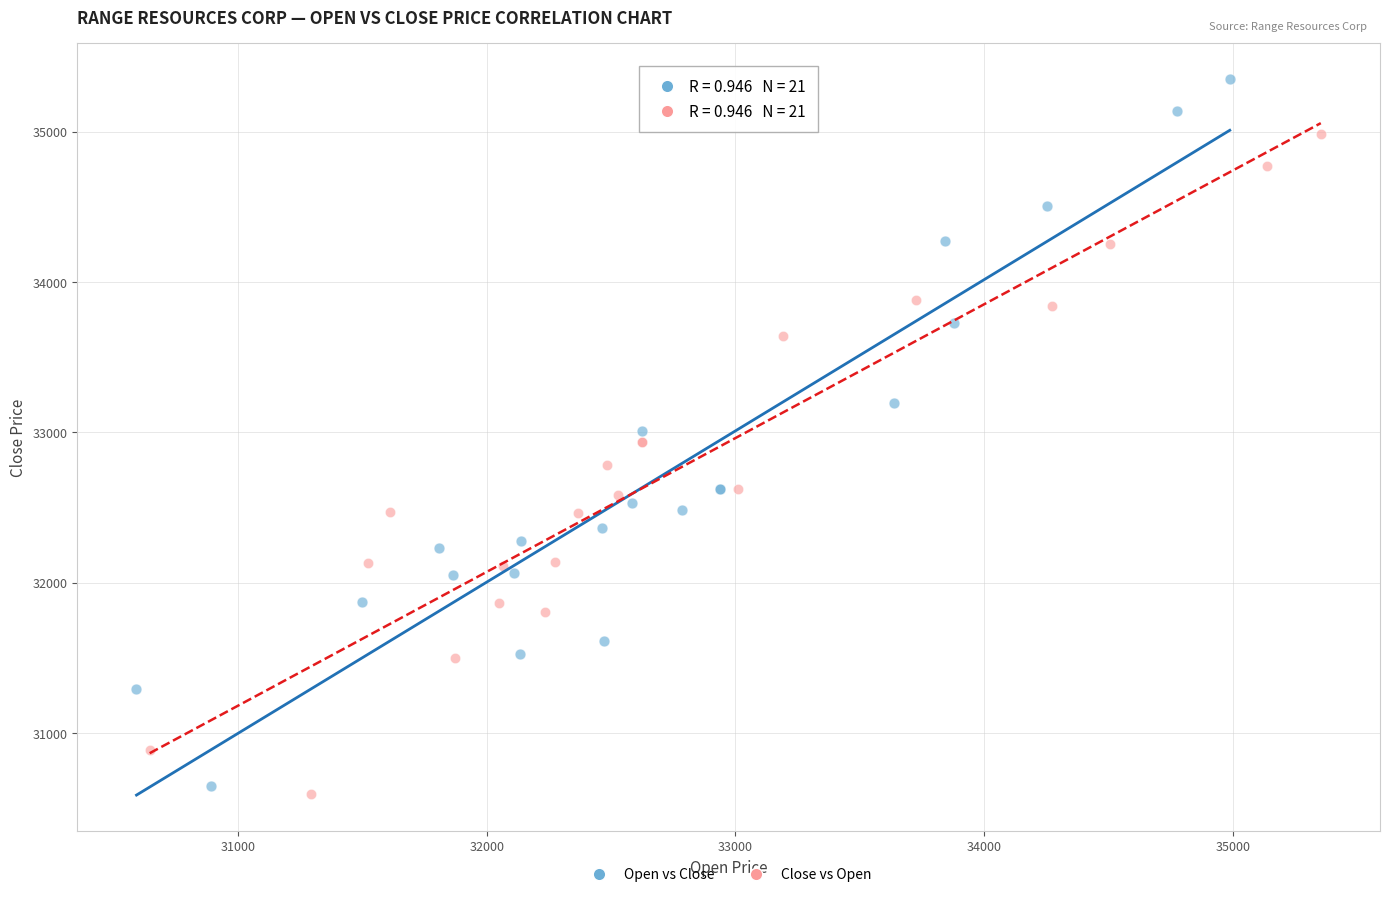

What are all the series names shown in the legend?

Open vs Close, Close vs Open